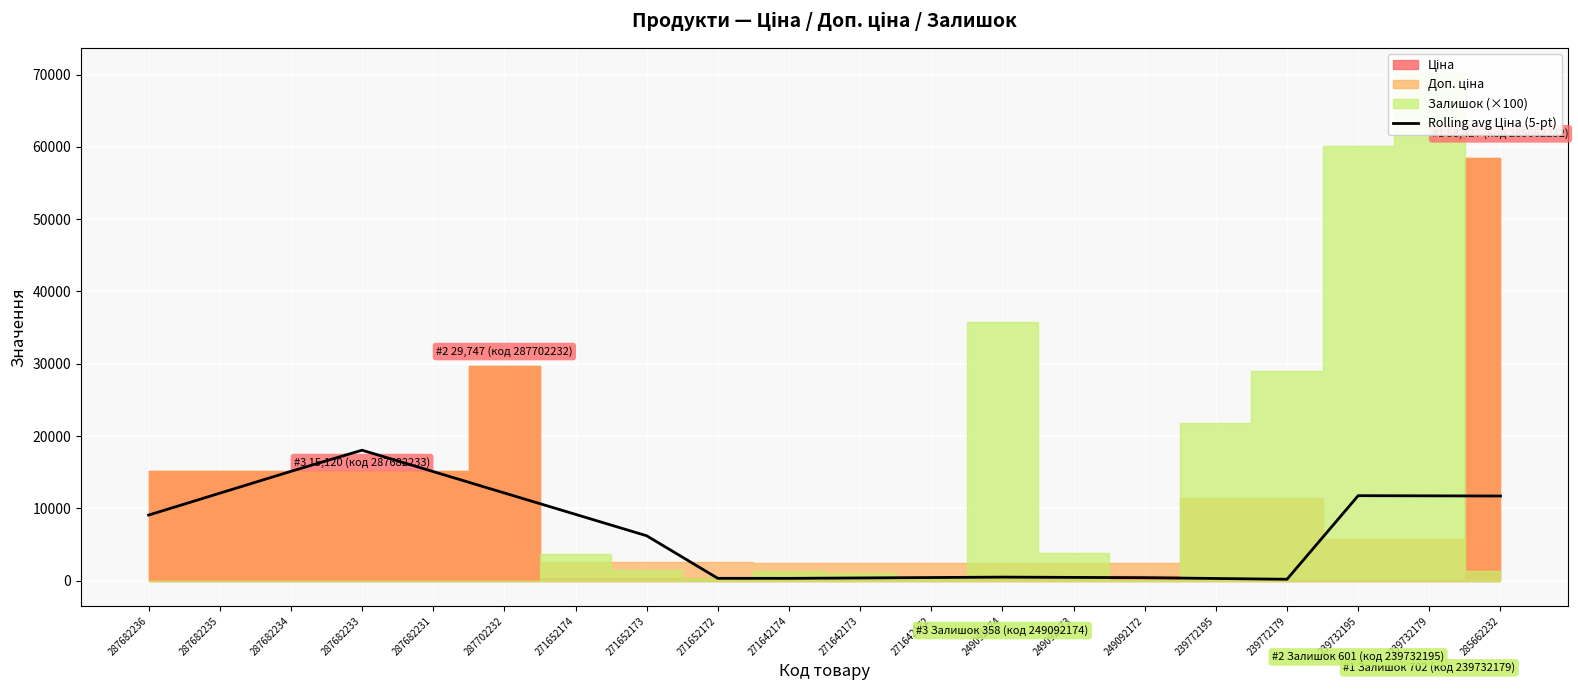

Where is the first local maximum?

287682233